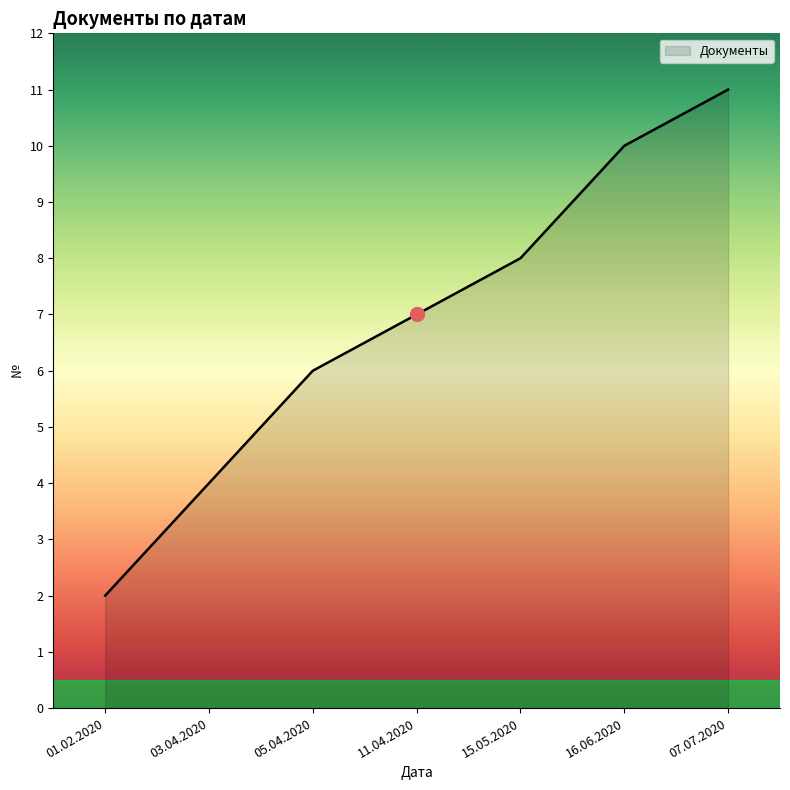

Count the number of categories in the chart.

7